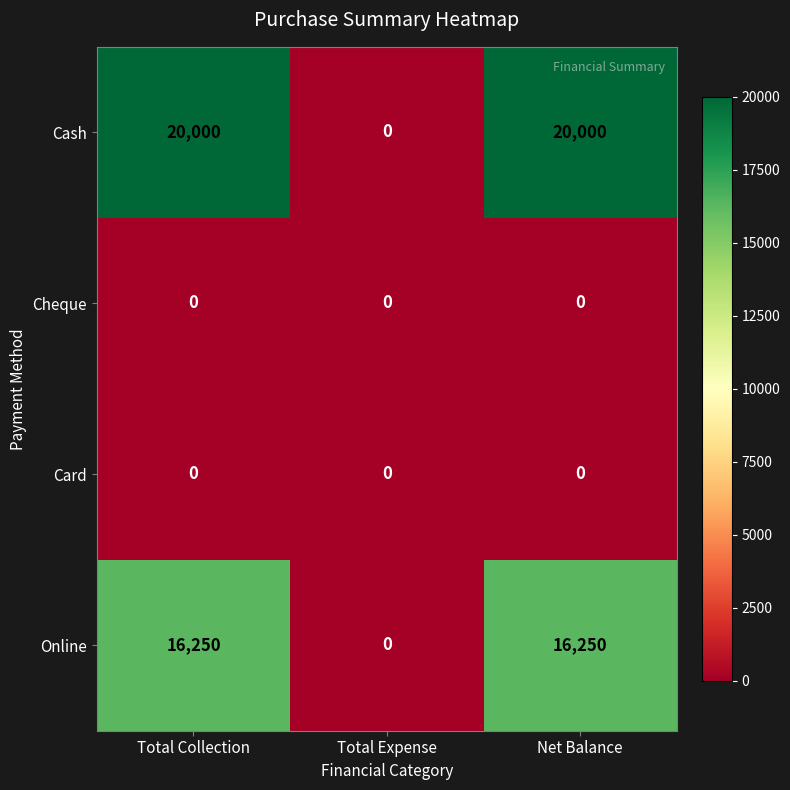

What is the difference between the maximum and minimum values in the Cash series?

20000